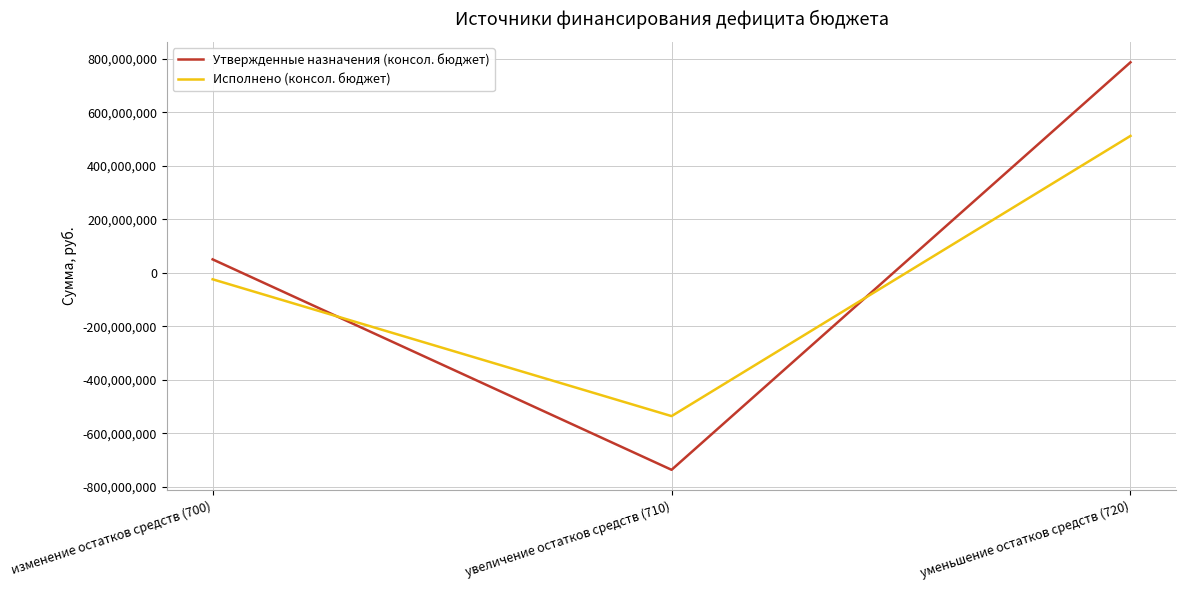

What is the difference between the maximum and minimum values in the Утвержденные назначения (консол. бюджет) series?

1523341823.5